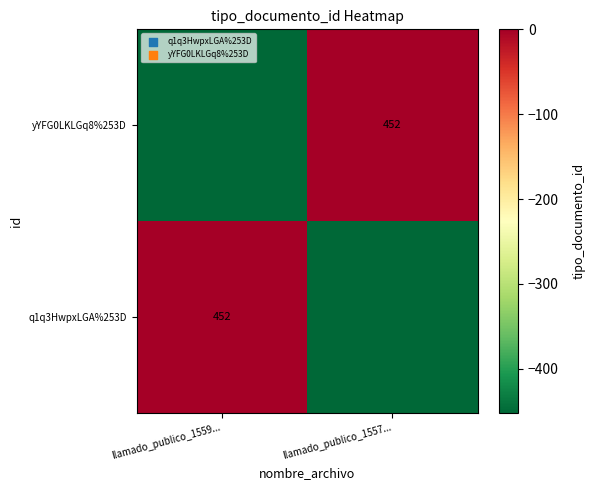

Count the number of data series in this chart.

2